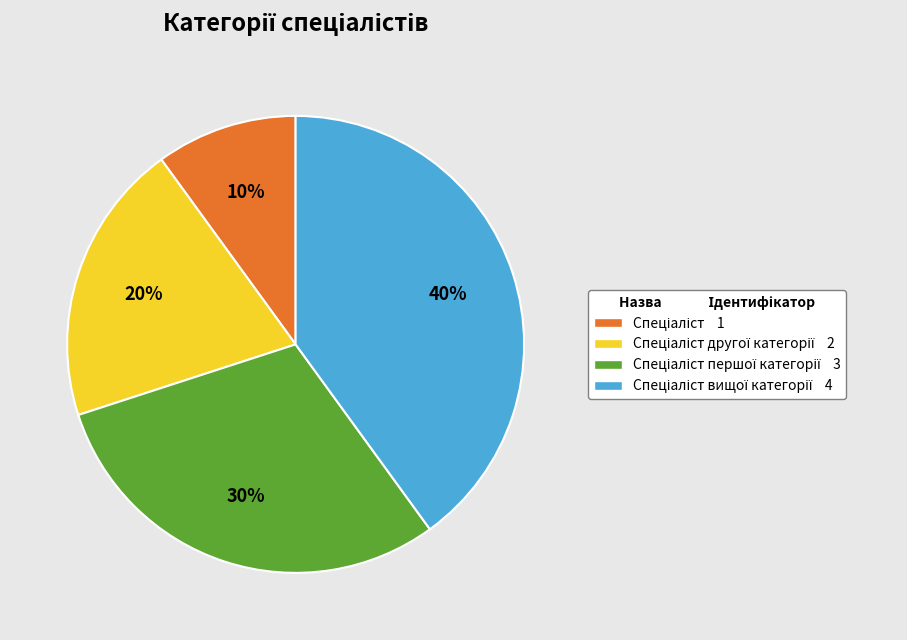

To the nearest percent, what is the average slice percentage?

25%